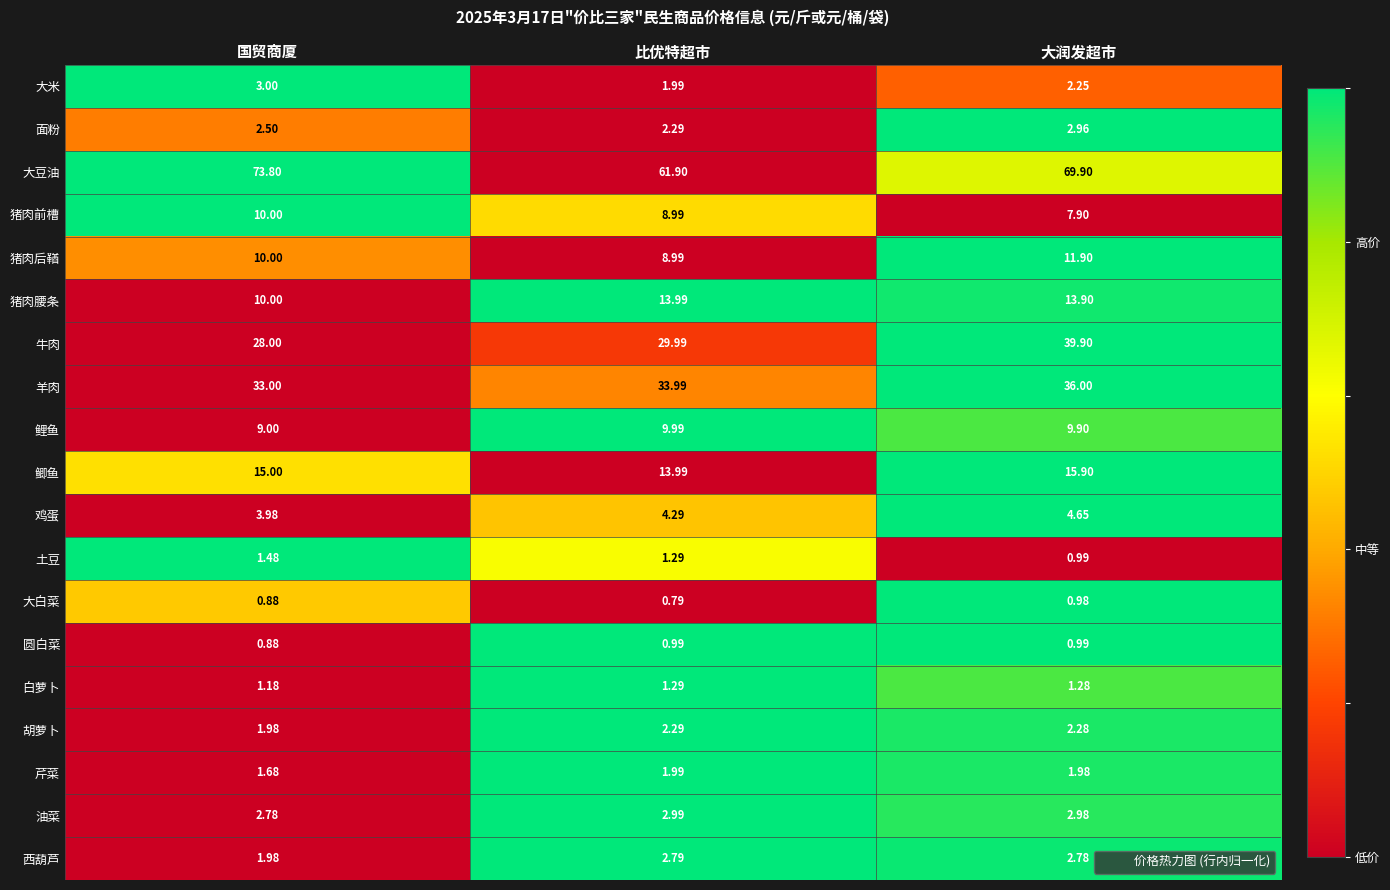

Is the value of 大白菜 at 大润发超市 greater than the value of 油菜 at 大润发超市?

No